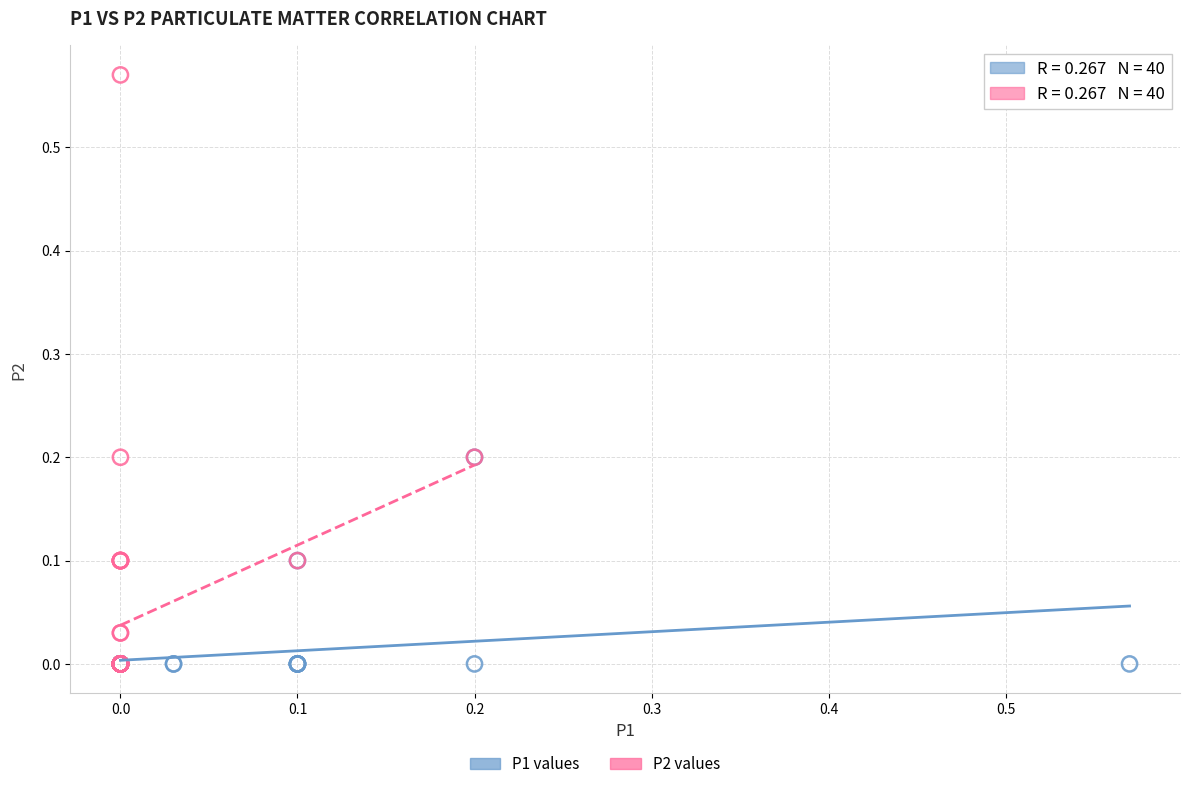

Which series has the largest Y range (max minus min)?

P2 values